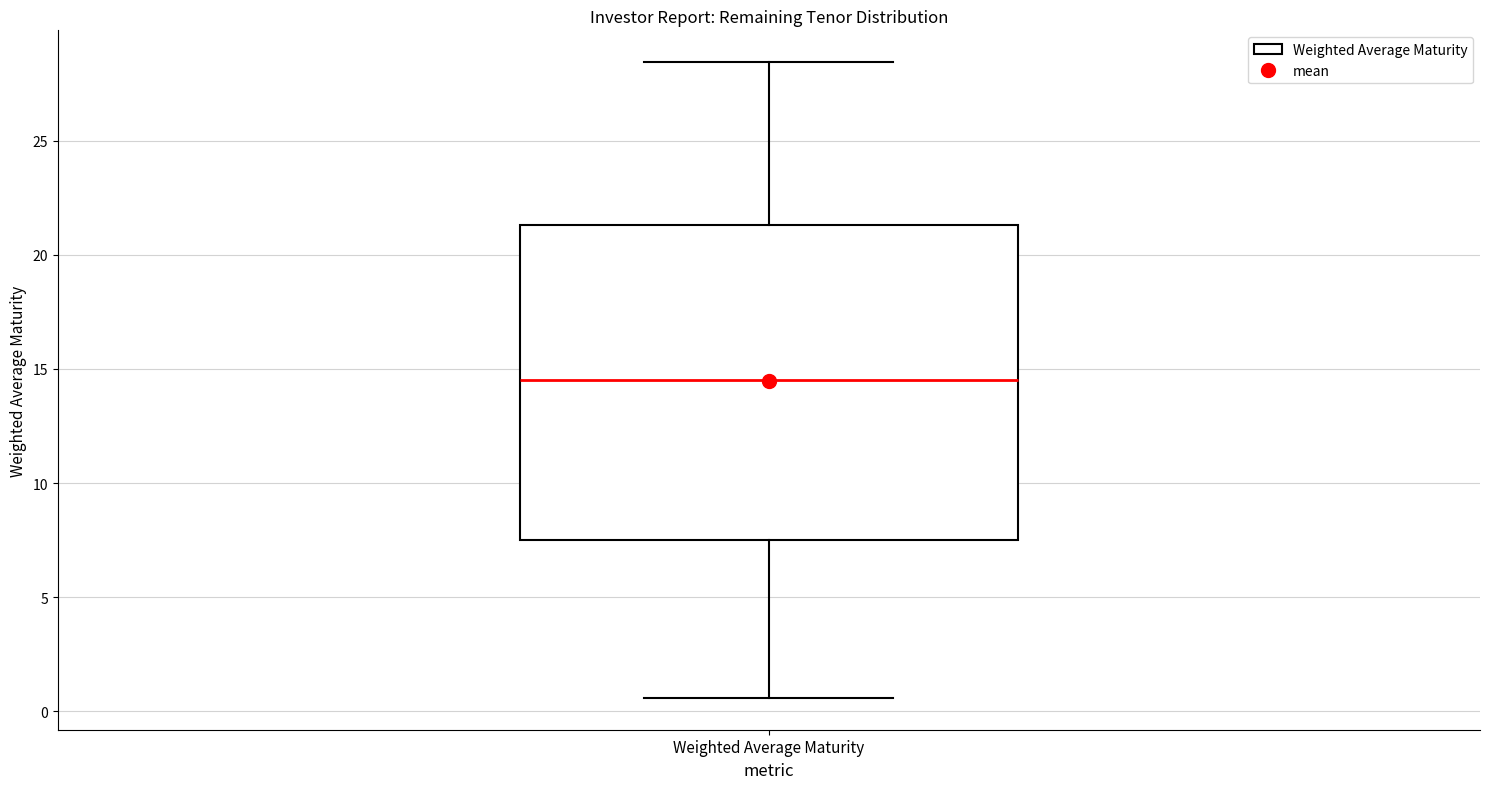

Transcribe this box plot: give where the median line is, the range the box spans, and where the two whiskers end, as read against the y-axis. The values are not printed on the chart, so give them approximately, as read against the axis.

median 14.5, box 7.5 to 21.5, whiskers 0.5 to 28.5